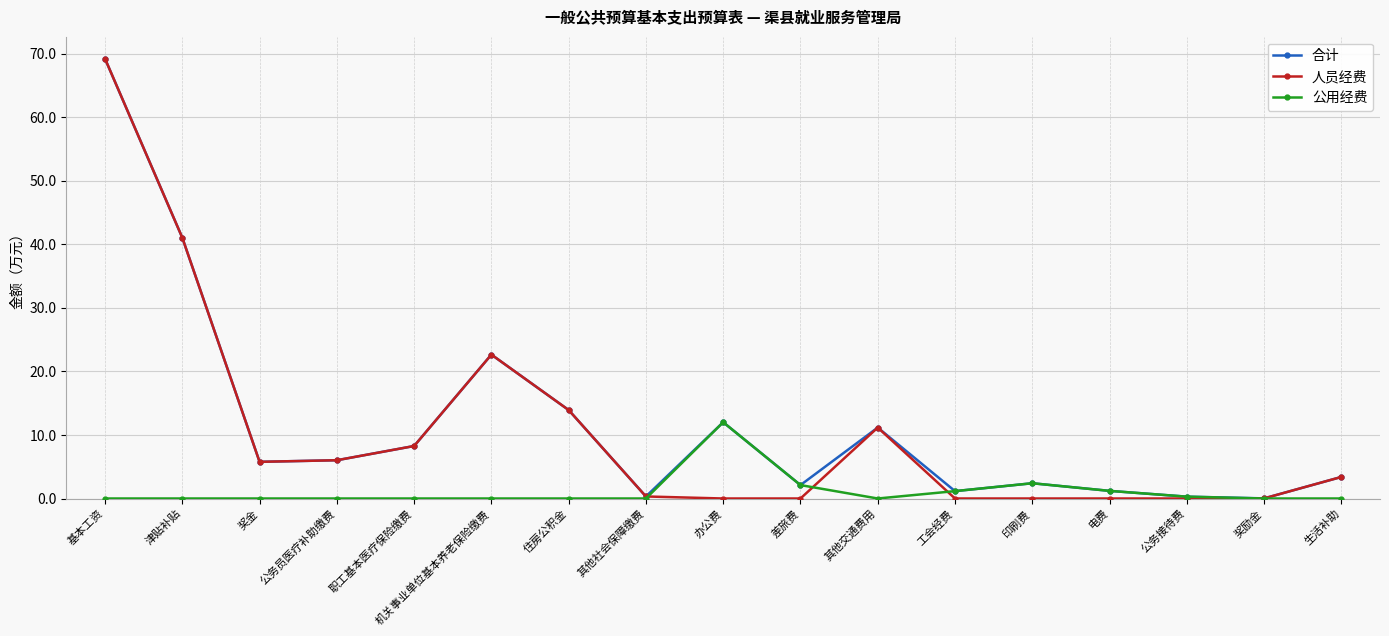

The 公用经费 series shows 0.0 at 津贴补贴. True or false?

True